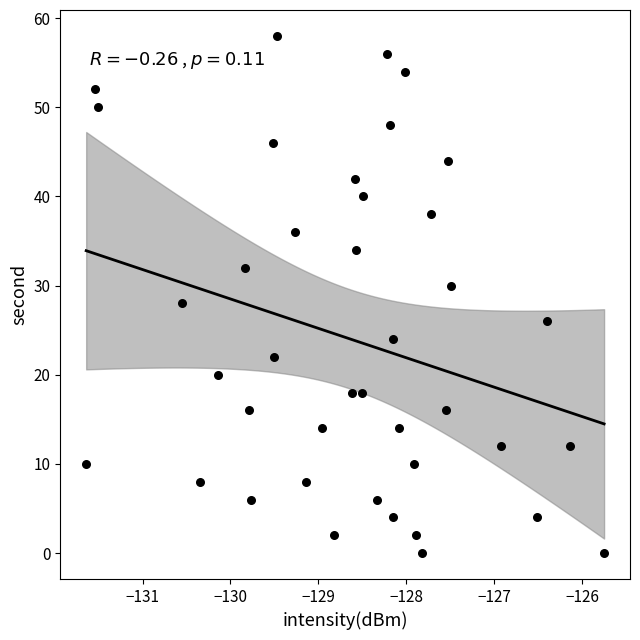

What is the range of Y values (max minus min)?

58